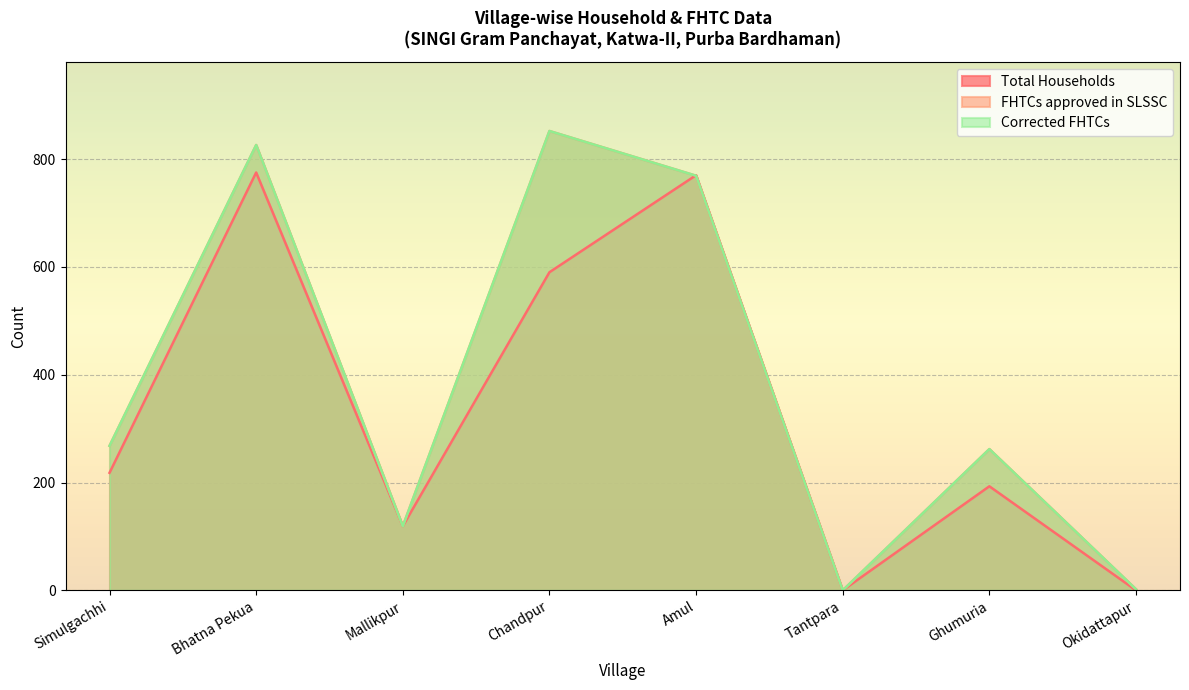

Is the value of Corrected FHTCs at Bhatna Pekua greater than the value of Total Households at Simulgachhi?

Yes